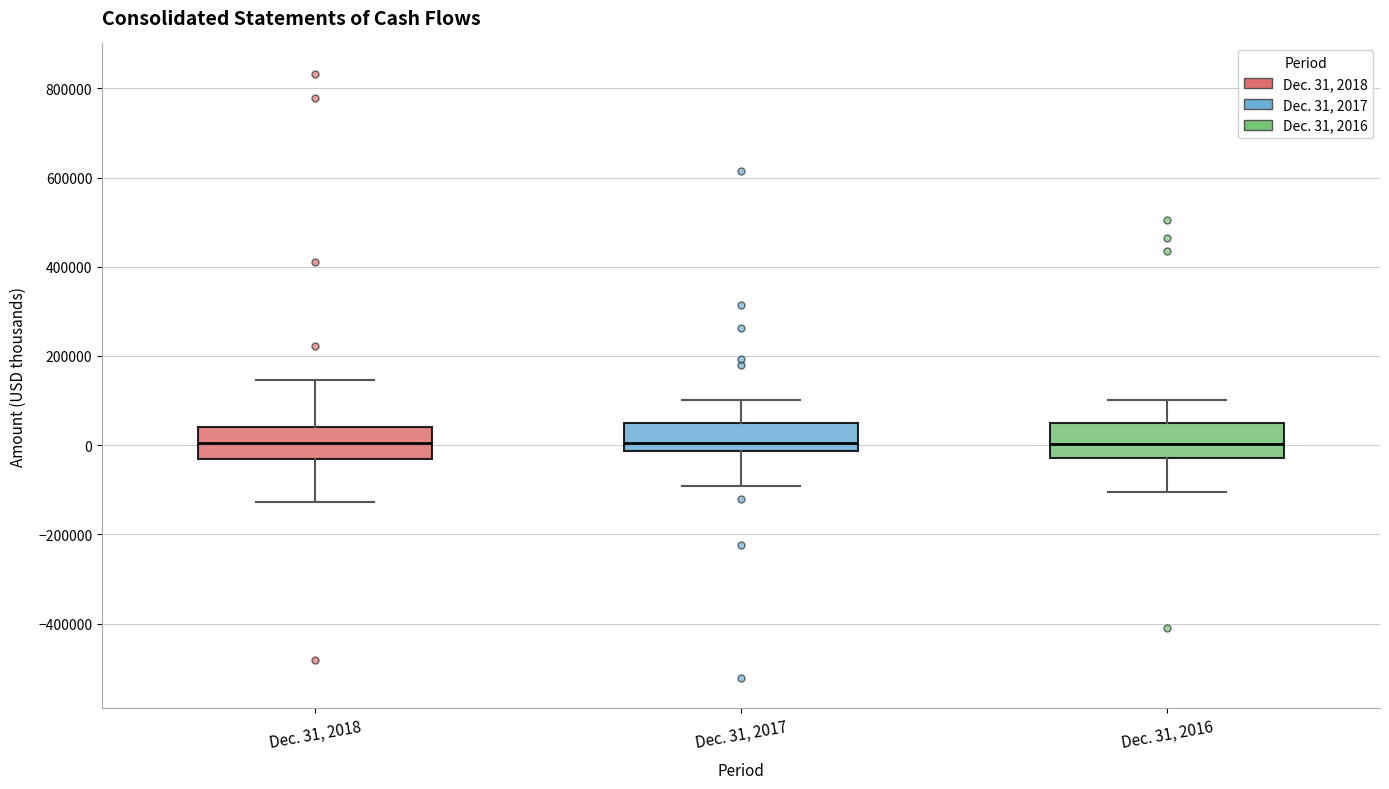

Reading left to right, read every box against the y-axis: the position of its median line, the range the box covers, and the ends of its whiskers. The values are not printed on the chart, so give them approximately, as read against the axis.

Dec. 31, 2018: median 0, box -40000 to 40000, whiskers -120000 to 140000
Dec. 31, 2017: median 0, box -20000 to 40000, whiskers -100000 to 100000
Dec. 31, 2016: median 0, box -20000 to 60000, whiskers -100000 to 100000